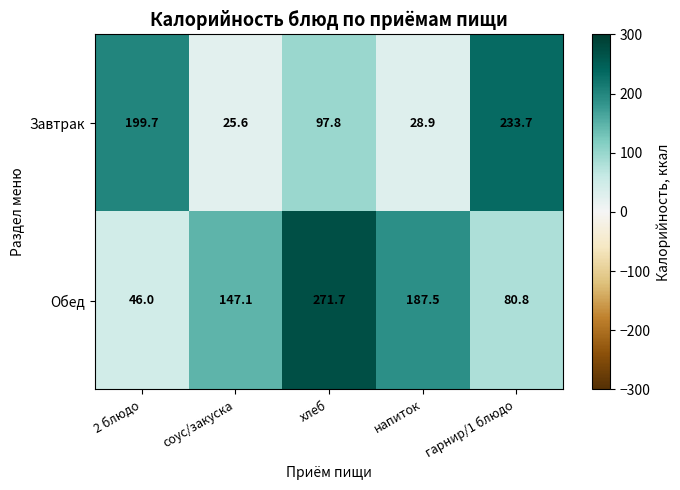

What is the difference between the second highest and minimum values in the Обед series?

141.5